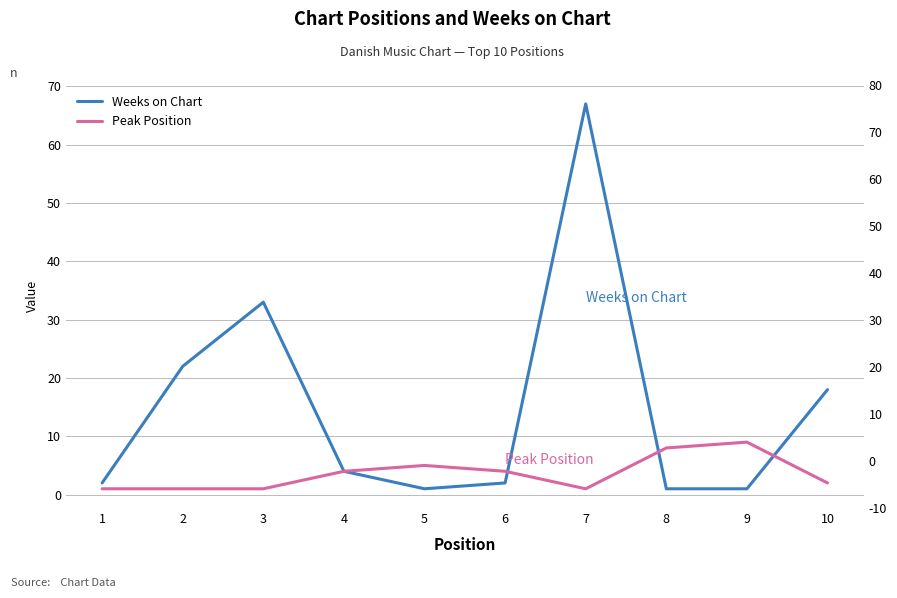

Does the chart have visible grid lines?

Yes